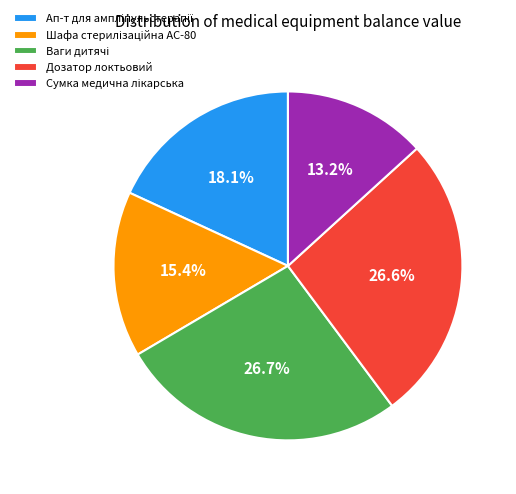

Is there any slice that represents more than half of the pie?

No